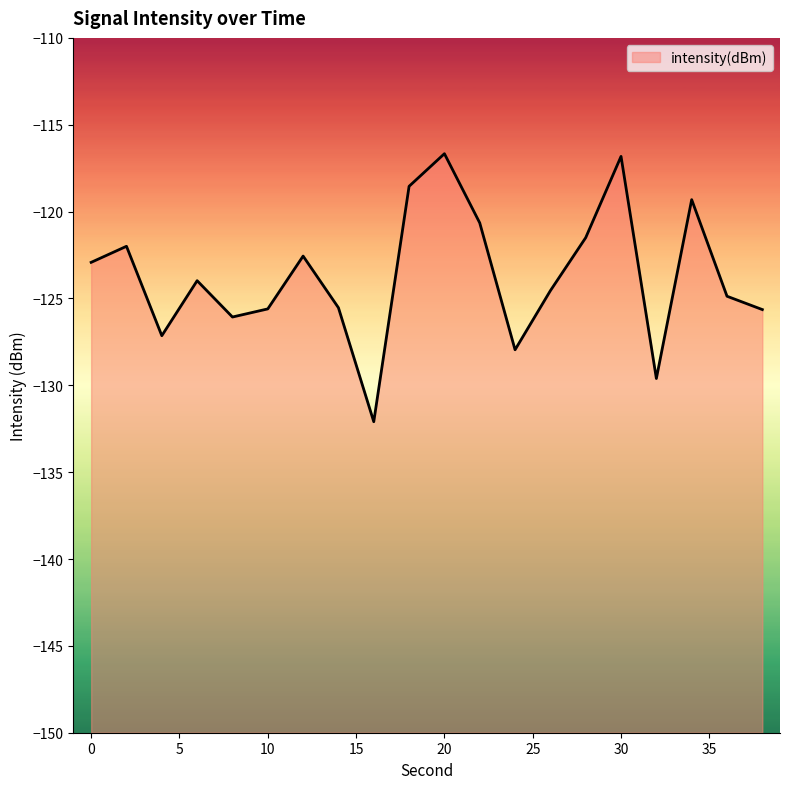

How many lines are shown in the chart?

1